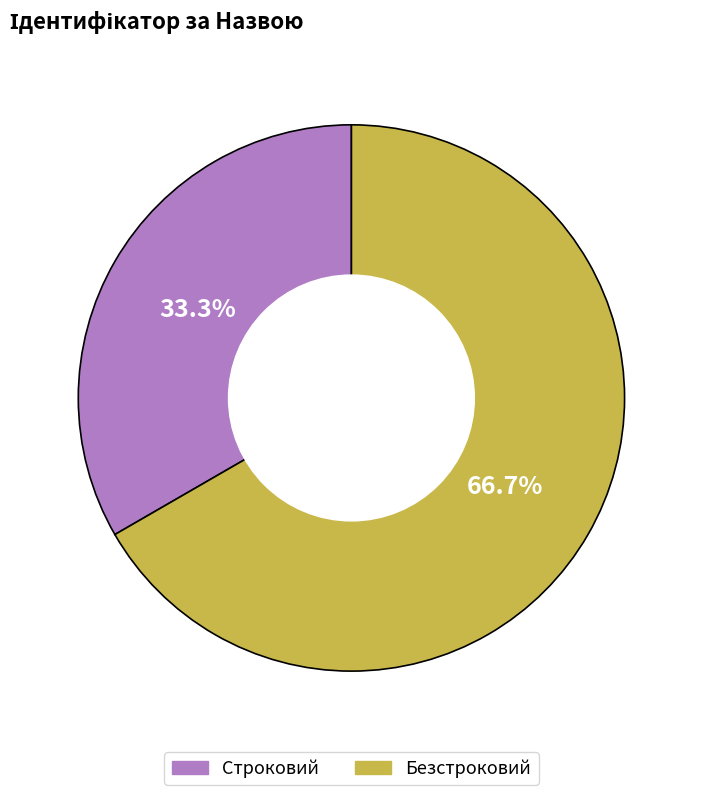

Which category has the smallest portion of the pie?

Строковий